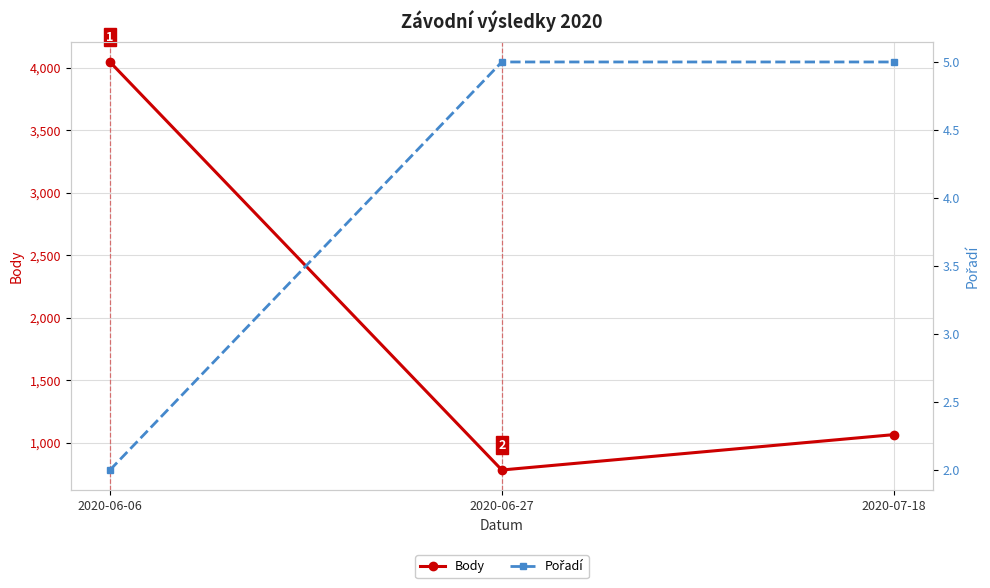

What is the maximum value for Body?

4047